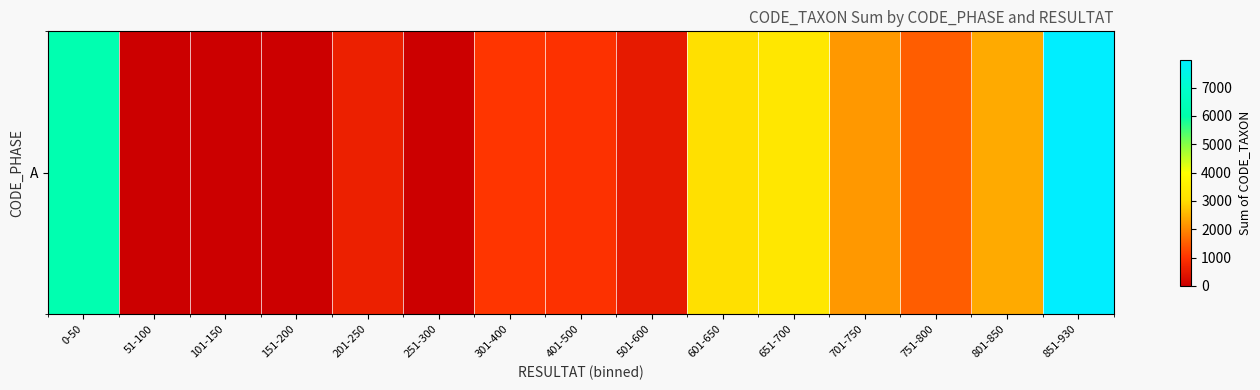

Reading left to right, list all the values displayed in this chart.

6164	0	0	0	647	0	1039	971	518	3105	3292	2194	1510	2404	7986